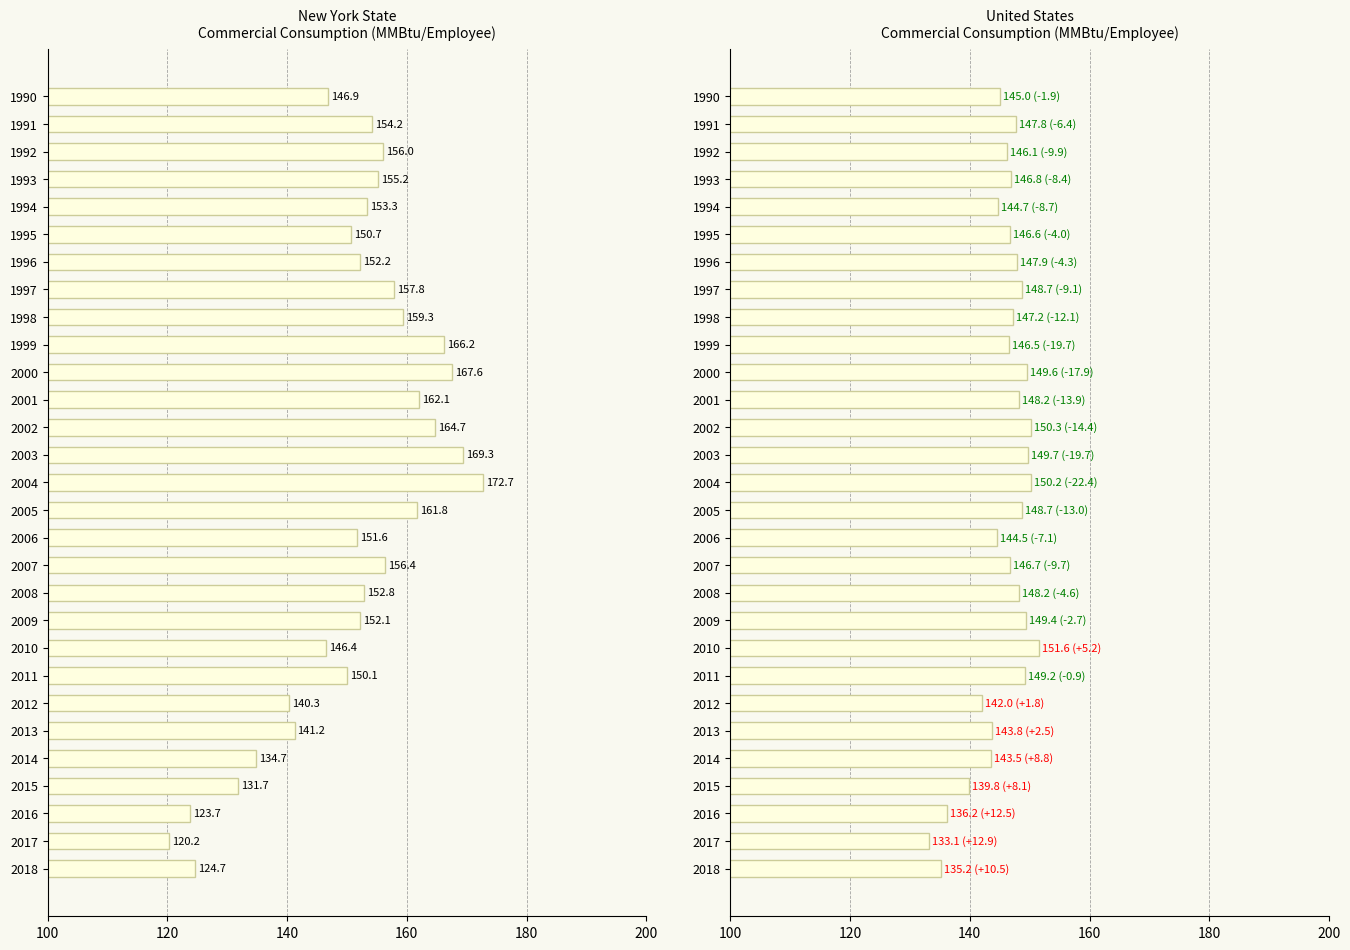

What is the difference between the United States values at 2011 and 2015?

9.4